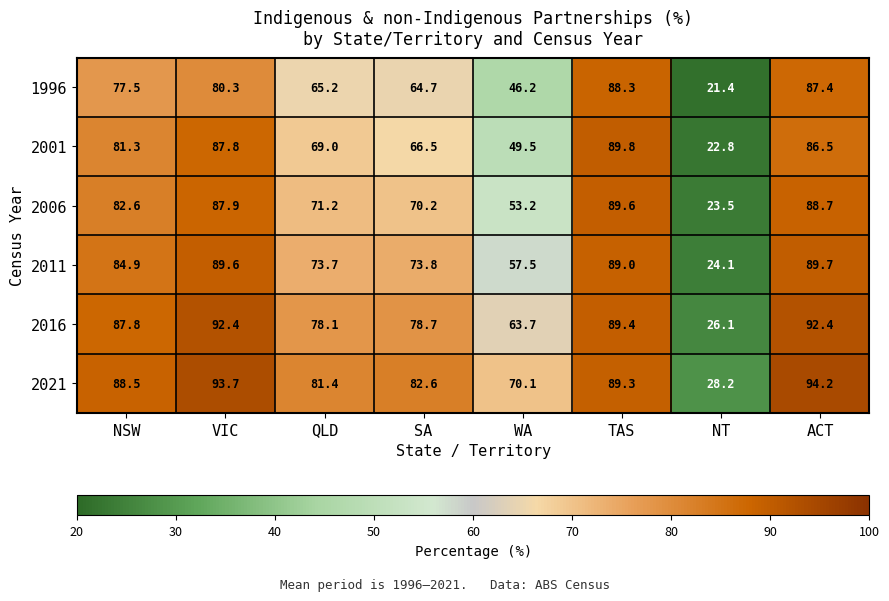

How many data points does each series have?

8